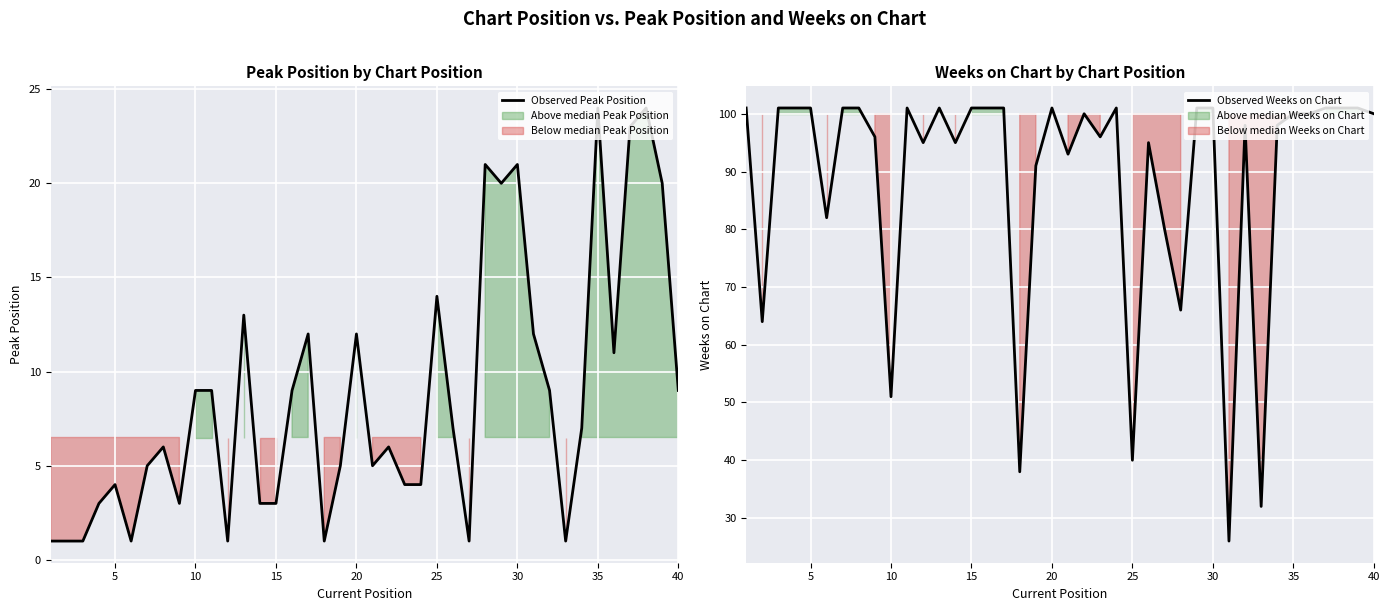

The Observed Weeks on Chart series shows 150 at 10. True or false?

False